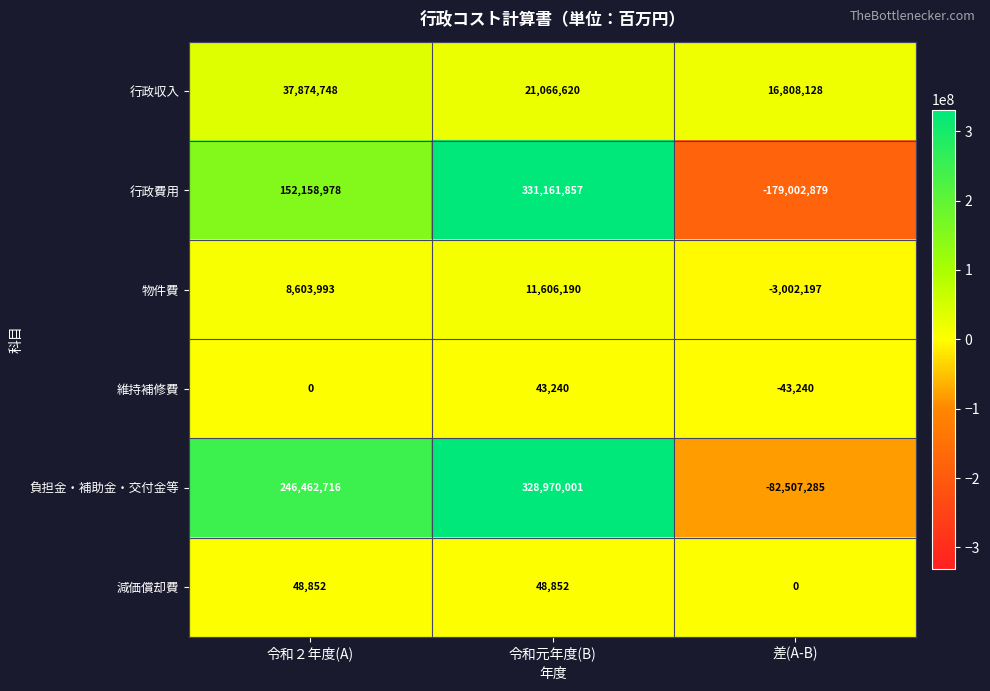

What is the difference between the maximum and minimum values in the 負担金・補助金・交付金等 series?

411477286